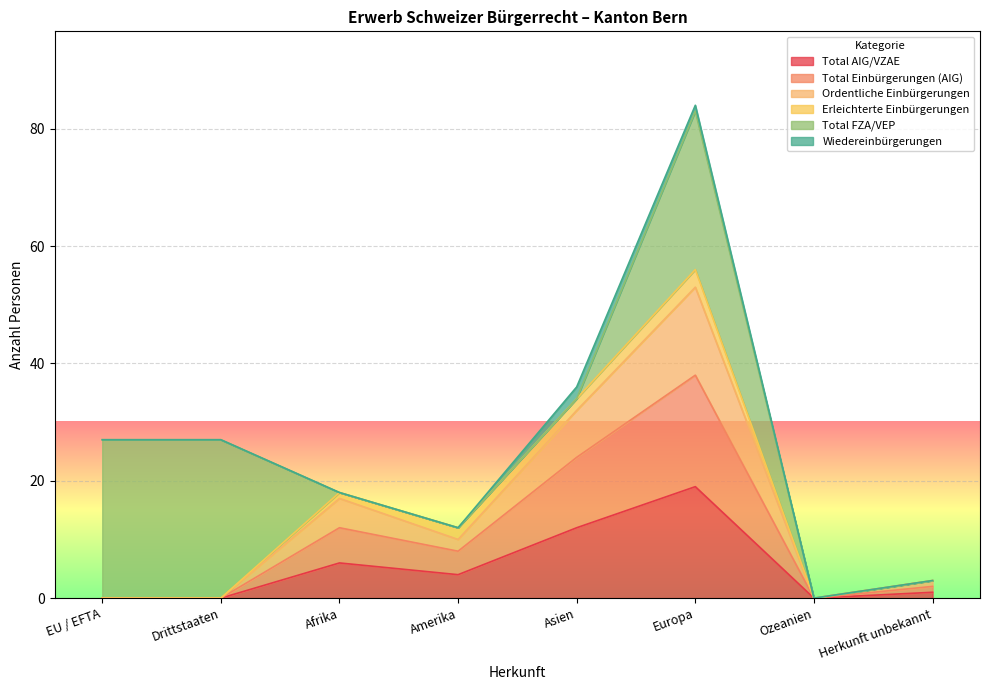

True or false: Total AIG/VZAE and Ordentliche Einbürgerungen cross at least once.

False